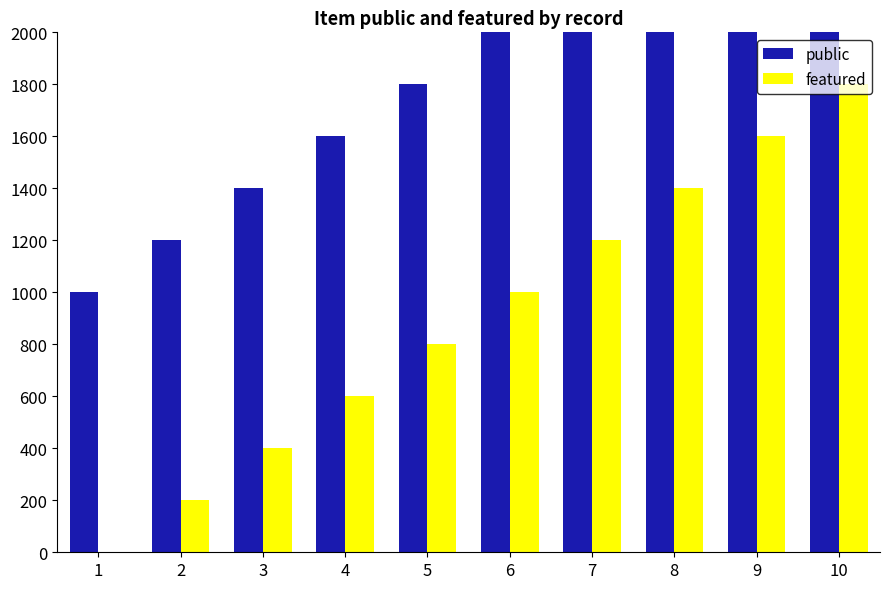

How many categories are shown in the chart?

10